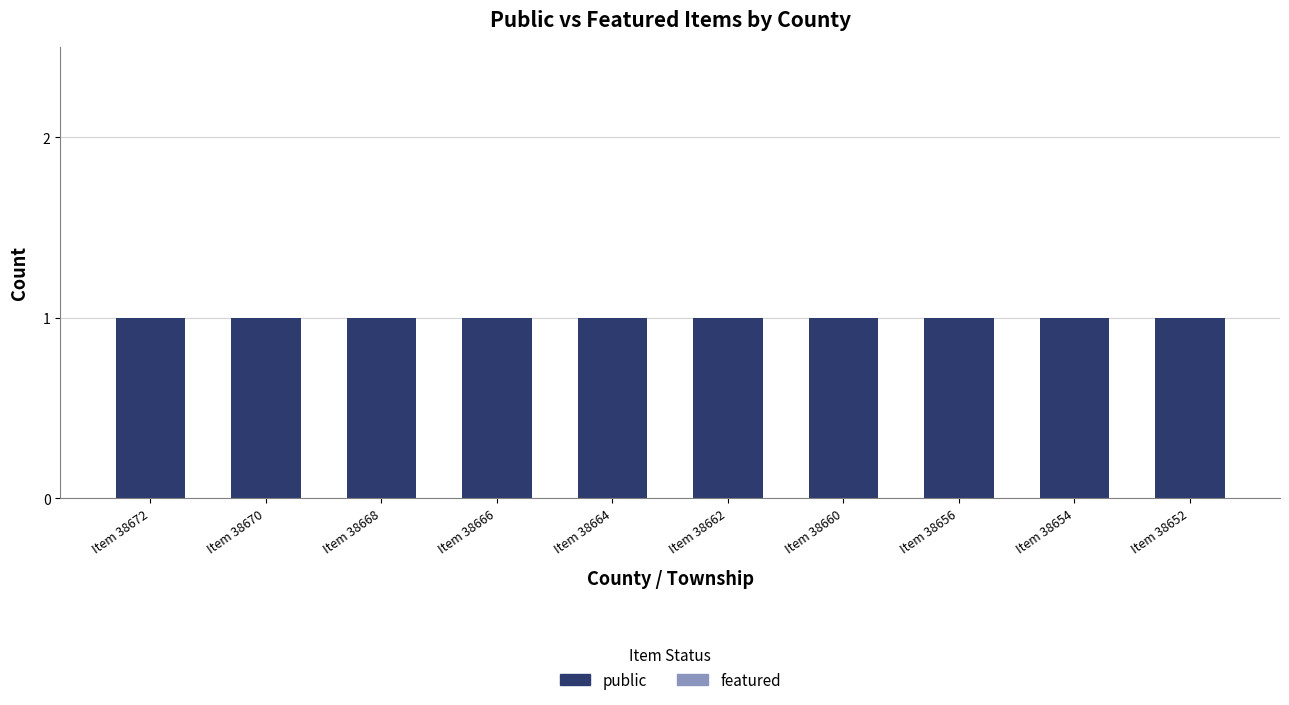

The value of featured at Item 38656 is 0. True or false?

True